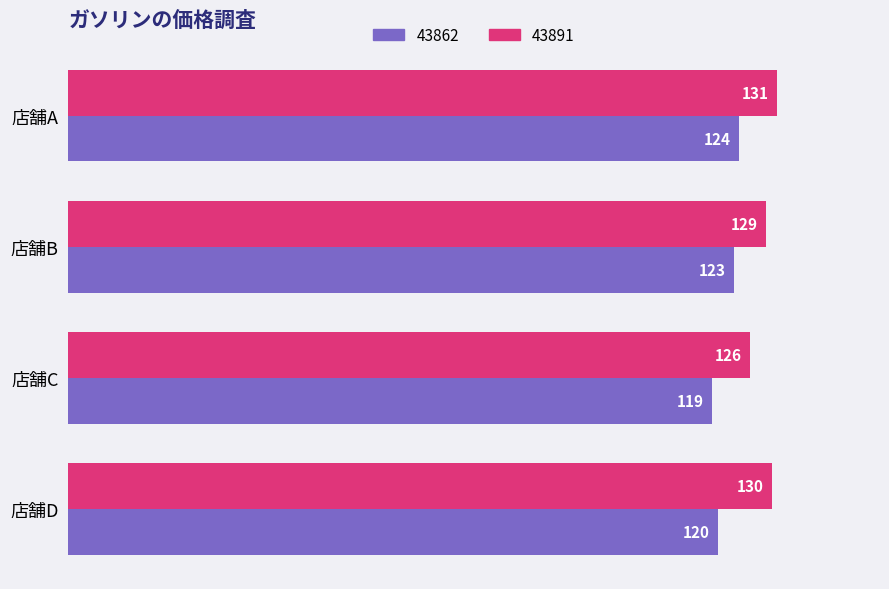

List the labels in order of 43862 value, largest first.

店舗A, 店舗B, 店舗D, 店舗C